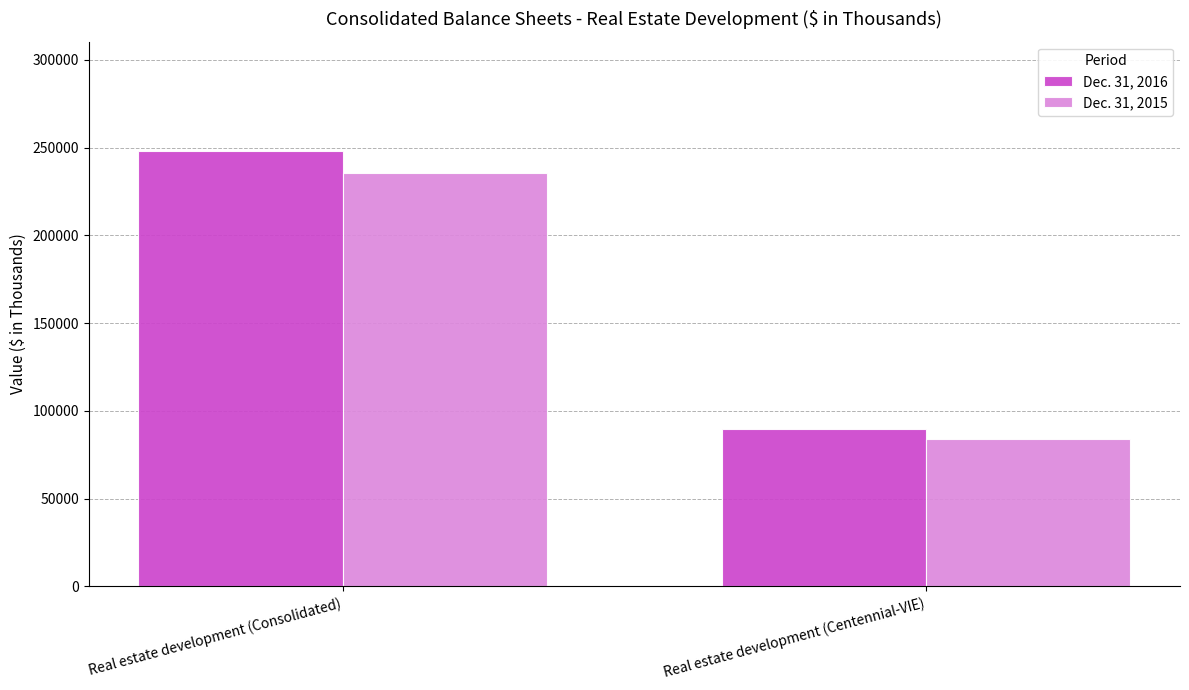

What is the sum of the Dec. 31, 2016 values at Real estate development (Centennial-VIE) and Real estate development (Consolidated)?

337646